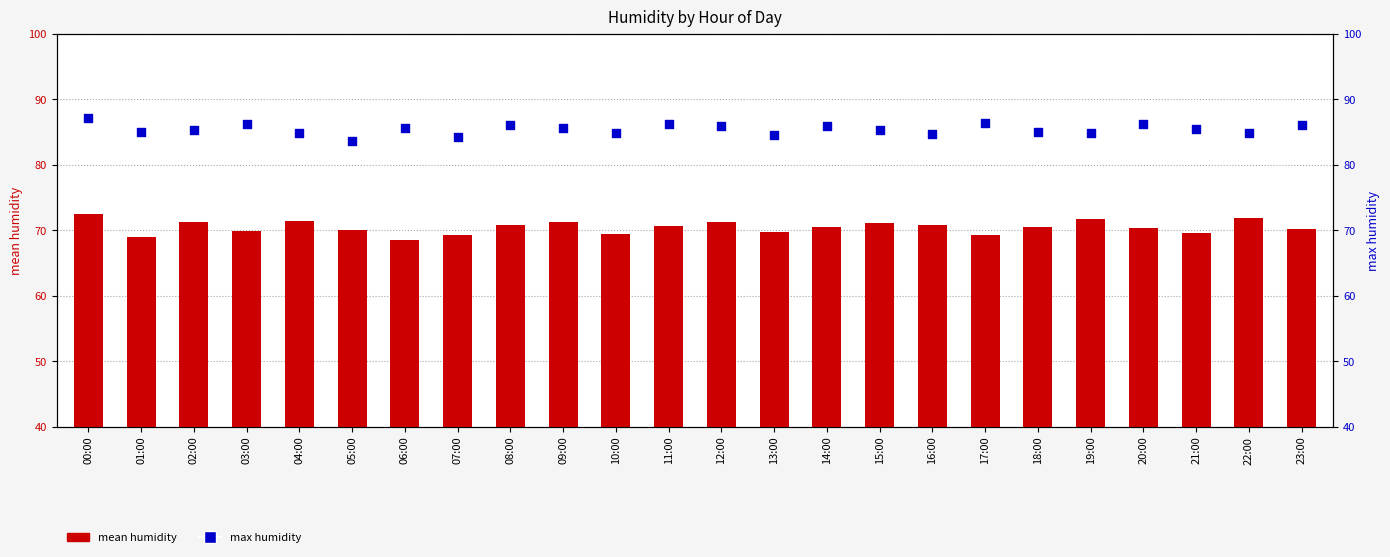

Which series has the largest Y range (max minus min)?

mean humidity